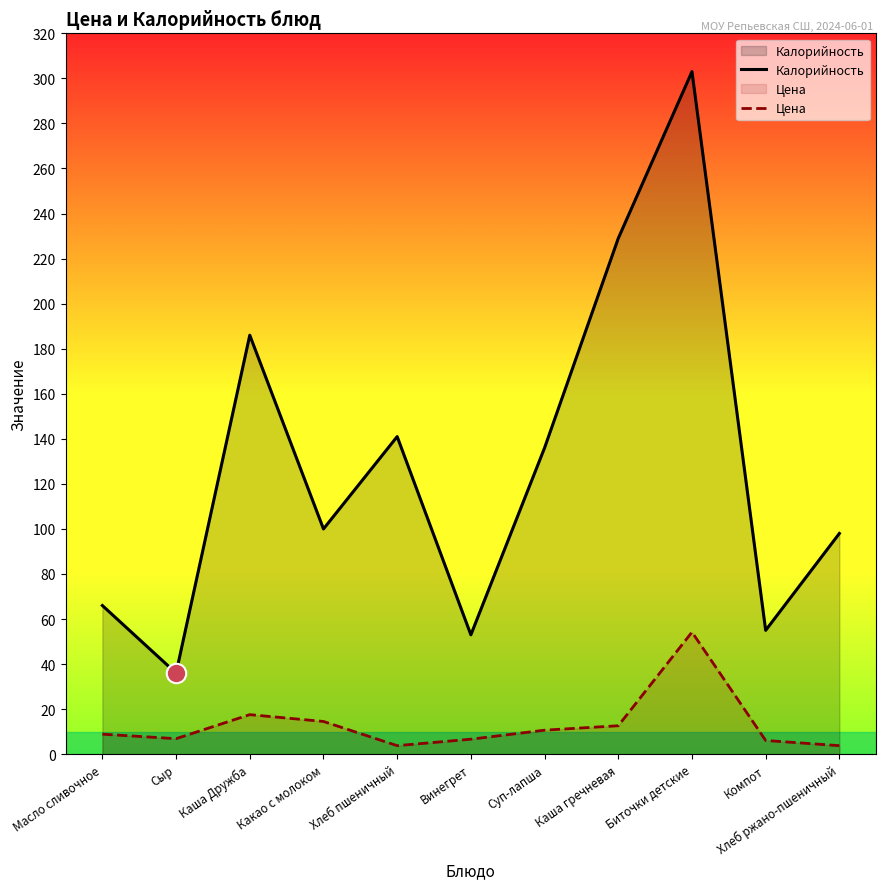

True or false: Цена has more than 0 points higher than both neighbors.

True